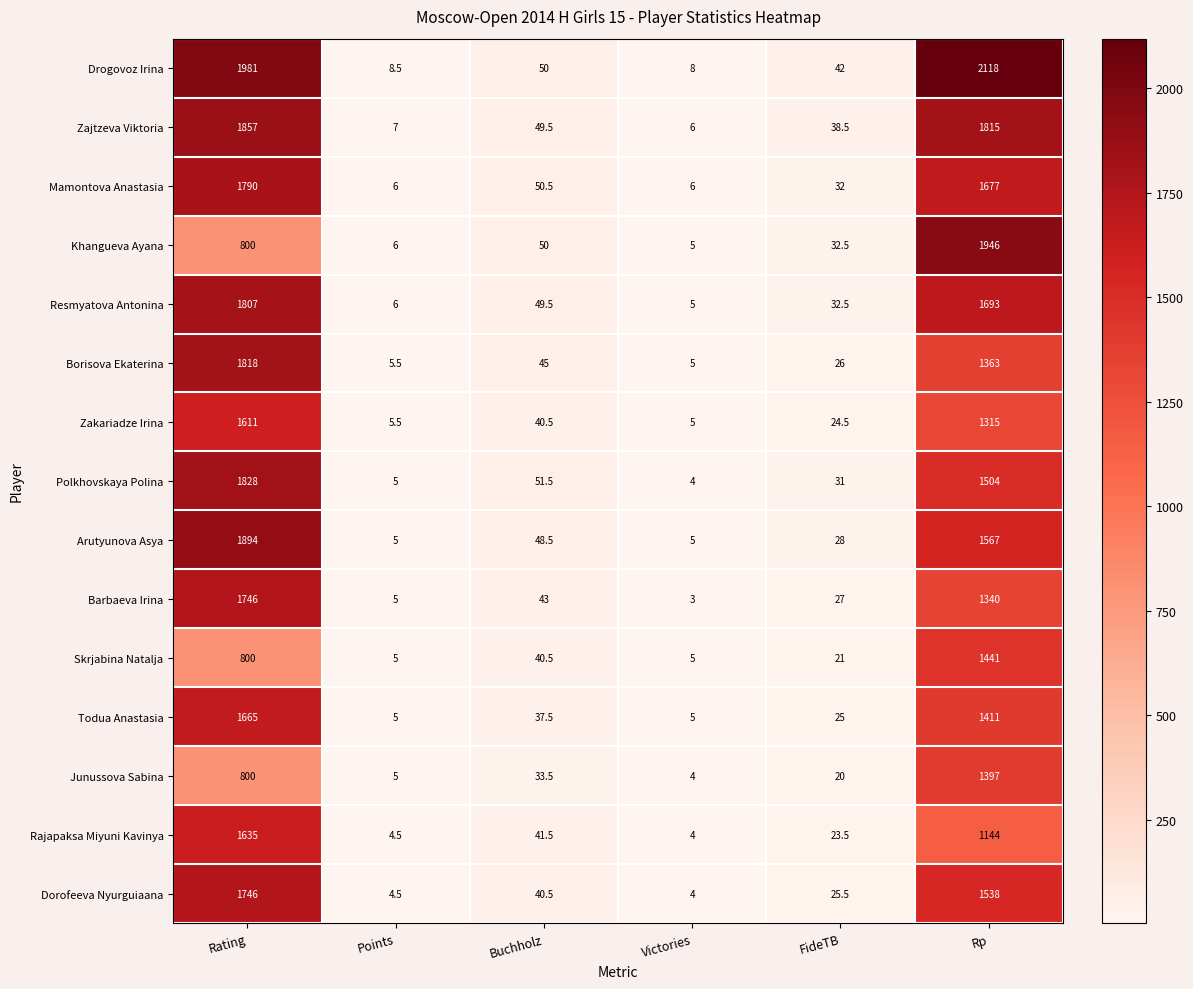

Rank the categories by Borisova Ekaterina value from highest to lowest.

Rating, Rp, Buchholz, FideTB, Points, Victories